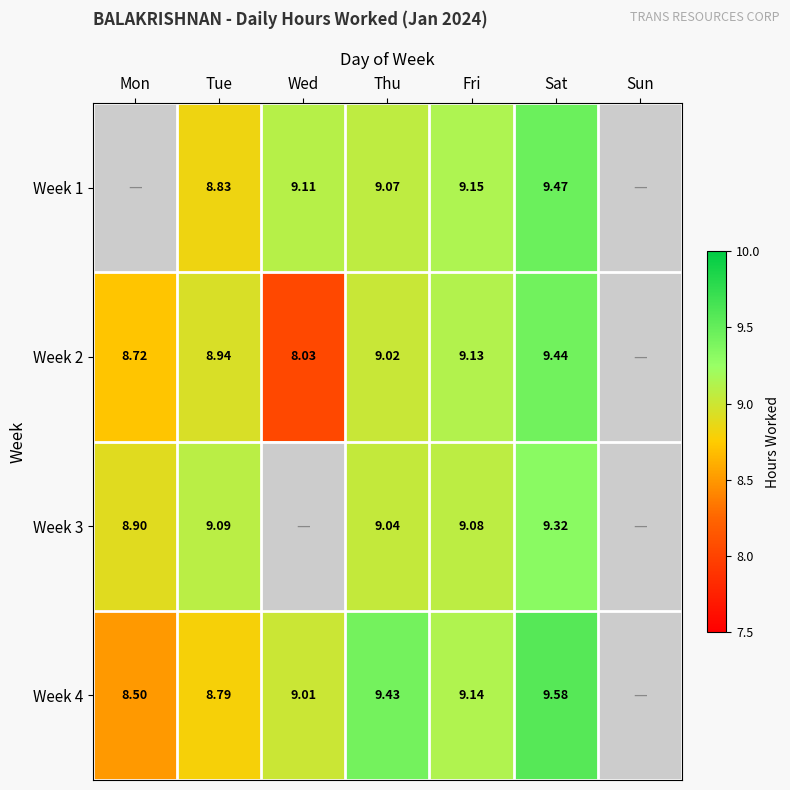

How many data points does each series have?

7